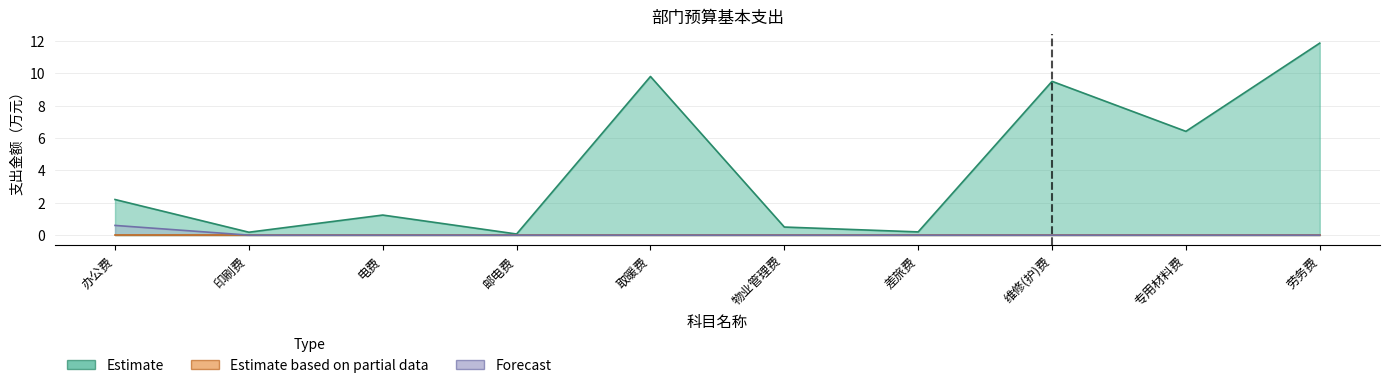

At how many categories does at least one series exceed 8?

3